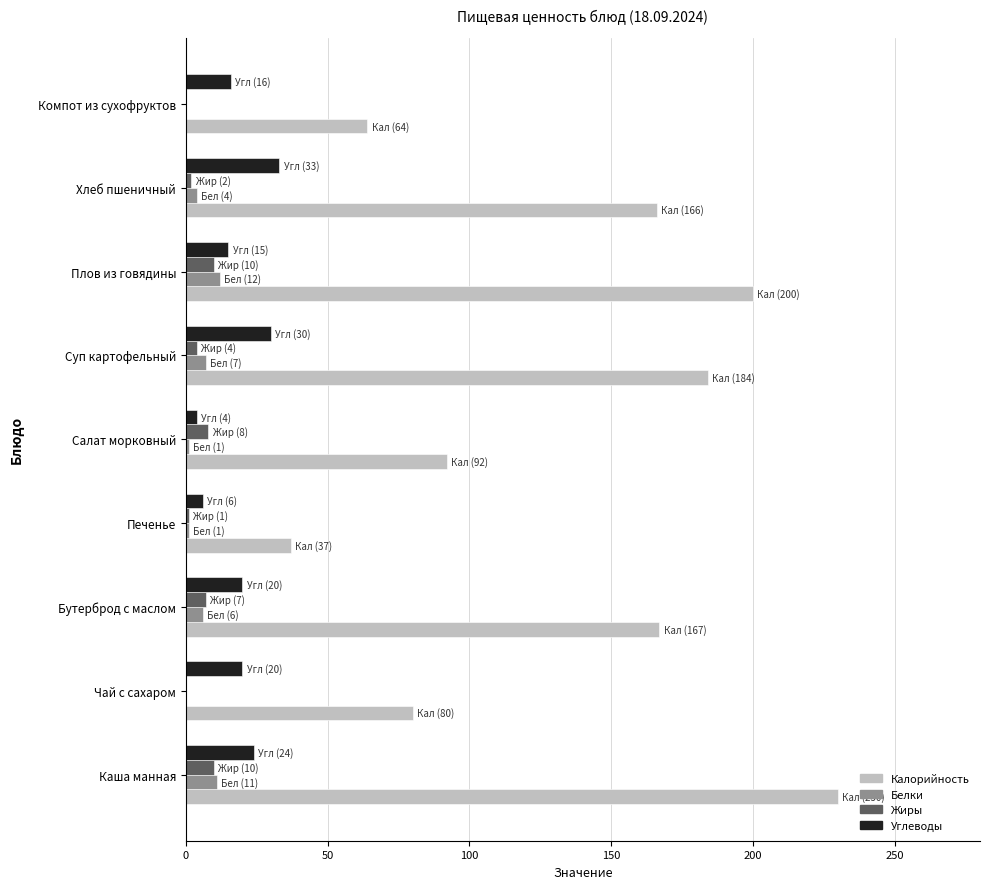

Between Салат морковный and Суп картофельный, which series saw the biggest shift?

Калорийность